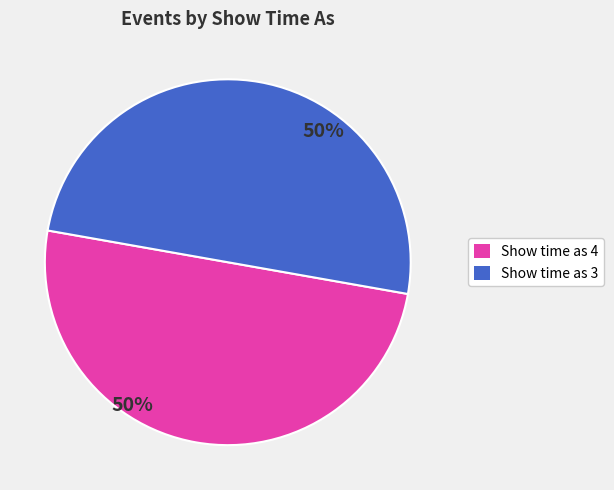

To the nearest percent, what is the average slice percentage?

50%